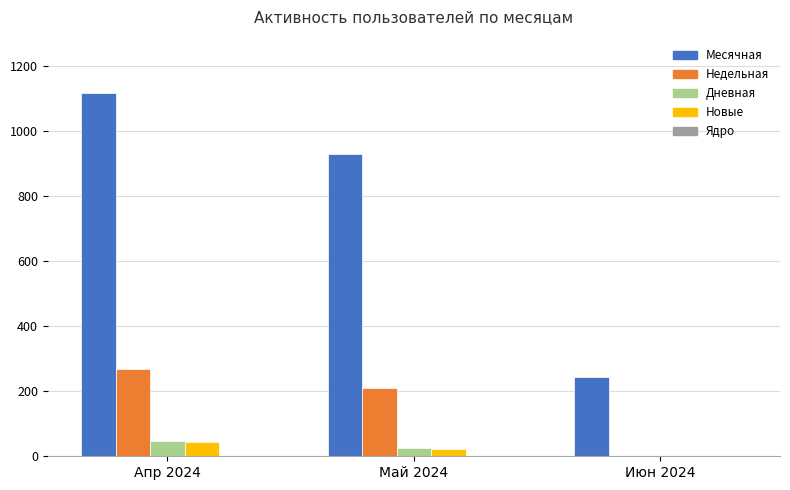

Count the number of data series in this chart.

5